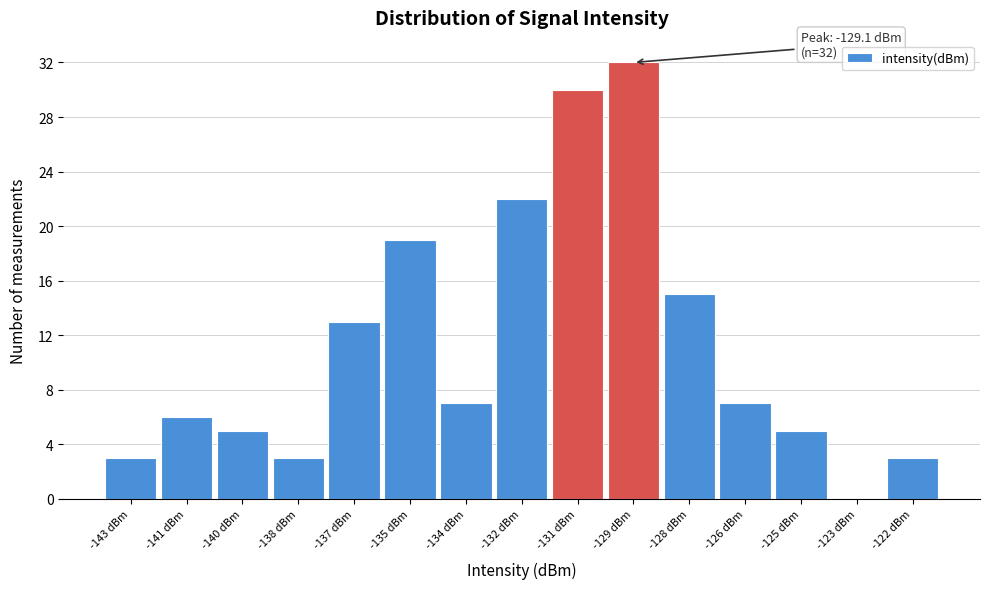

Reading left to right, list all the values displayed in this chart.

-143 dBm=3	-141 dBm=6	-140 dBm=5	-138 dBm=3	-137 dBm=13	-135 dBm=19	-134 dBm=7	-132 dBm=22	-131 dBm=30	-129 dBm=32	-128 dBm=15	-126 dBm=7	-125 dBm=5	-123 dBm=0	-122 dBm=3